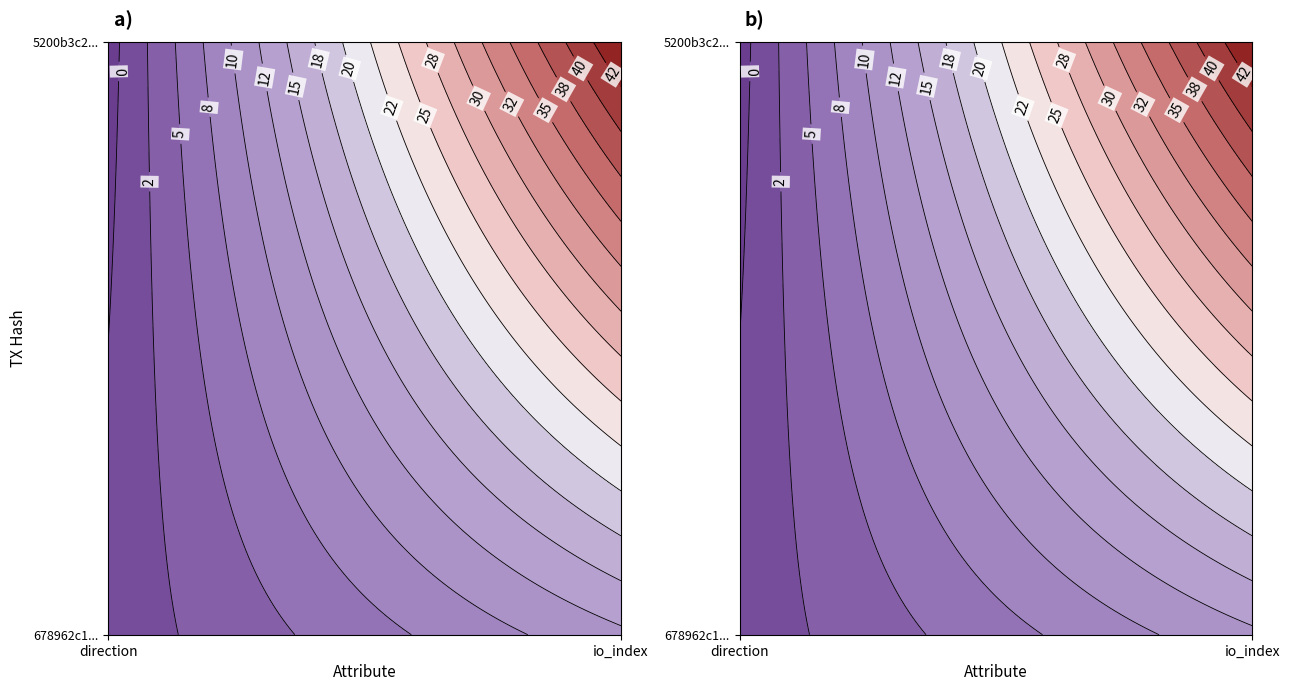

At how many categories does at least one series exceed 30?

1